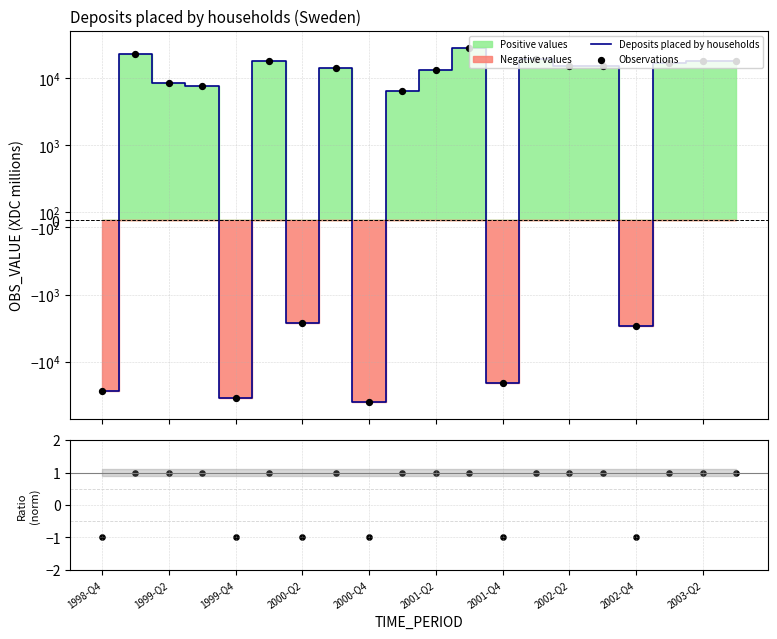

At which category is the sum across all series the highest?

11